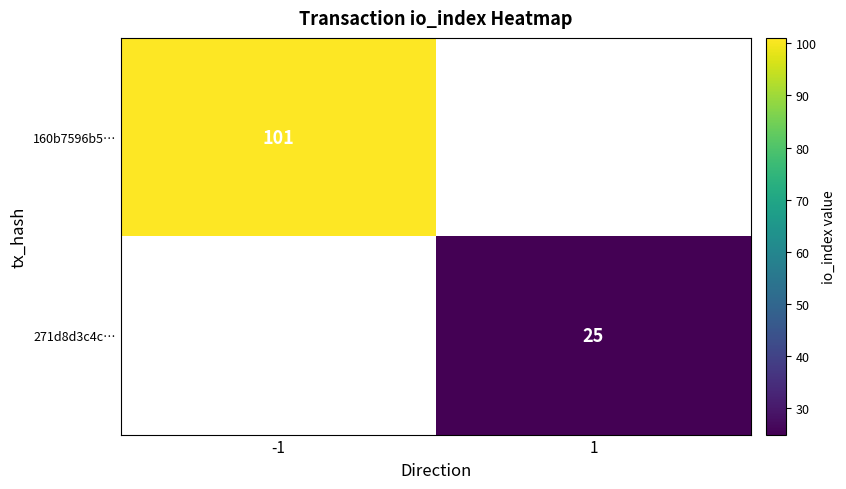

How many distinct data groups are displayed?

2